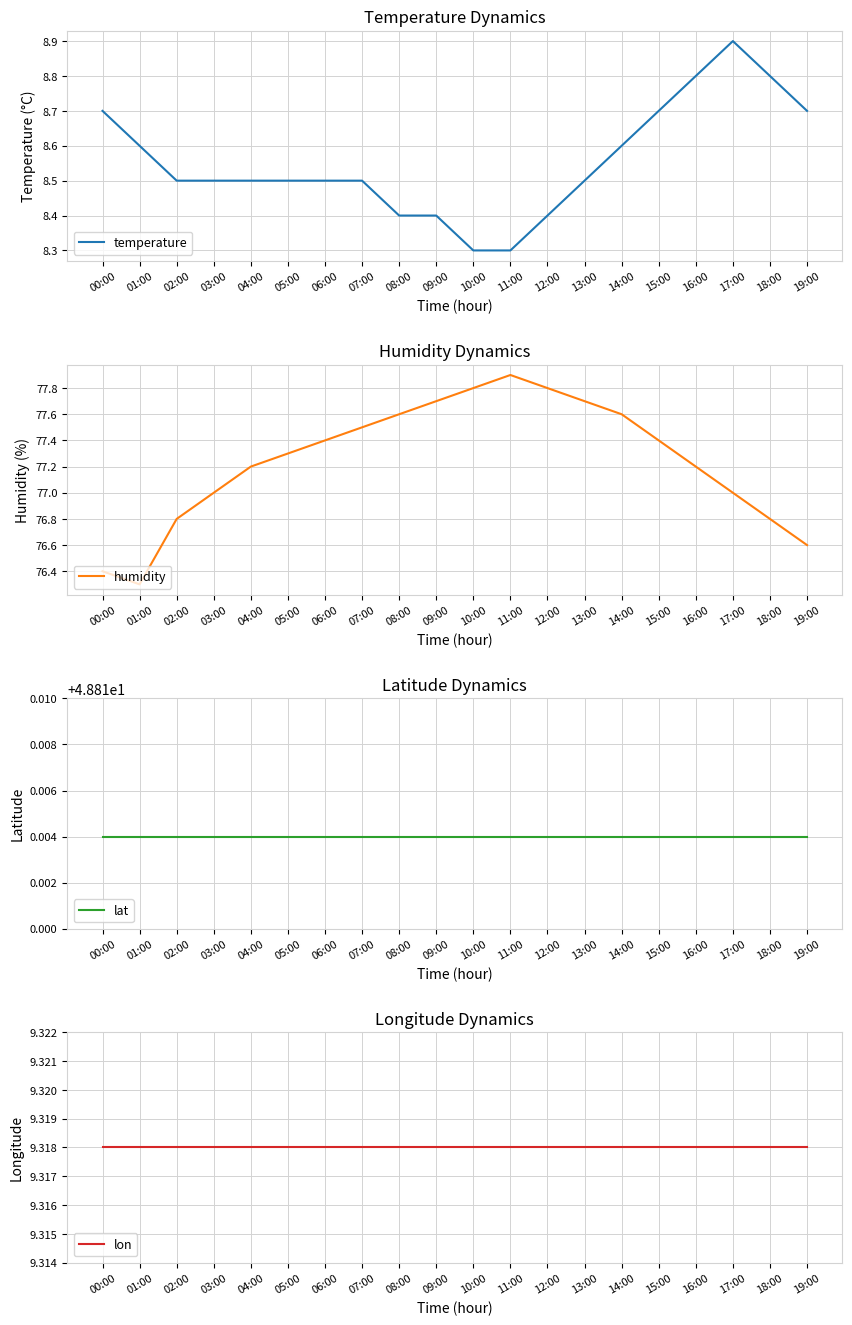

At which label does temperature reach its peak?

17:00